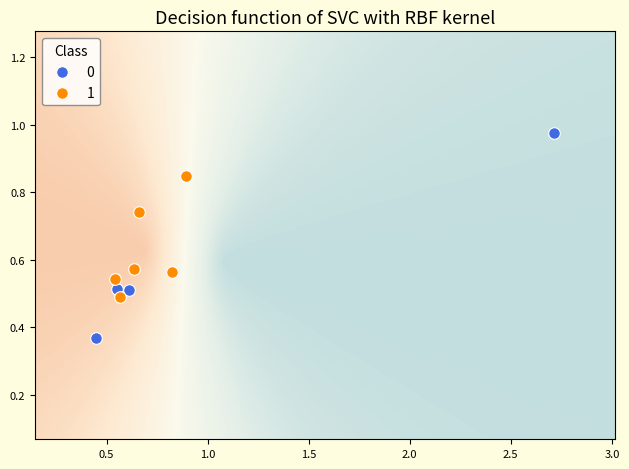

Which series reaches the minimum Y coordinate?

0